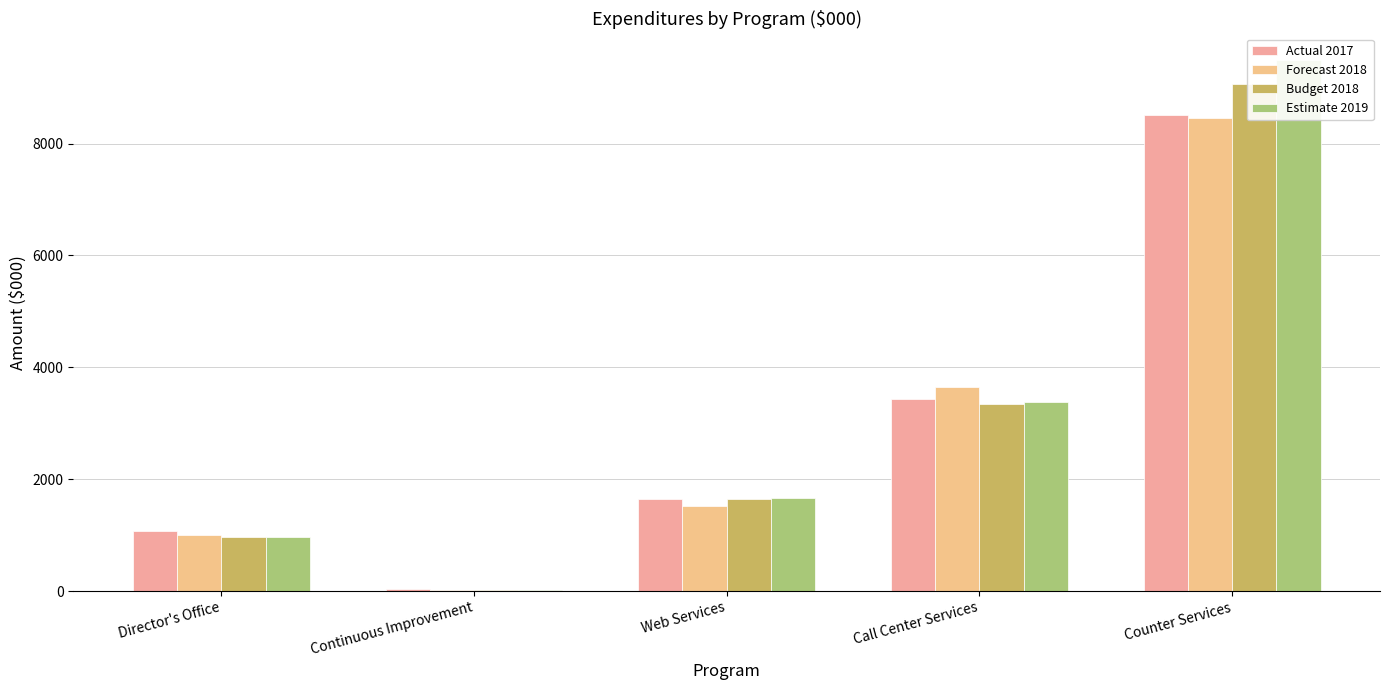

At which label does Budget 2018 reach its peak?

Counter Services